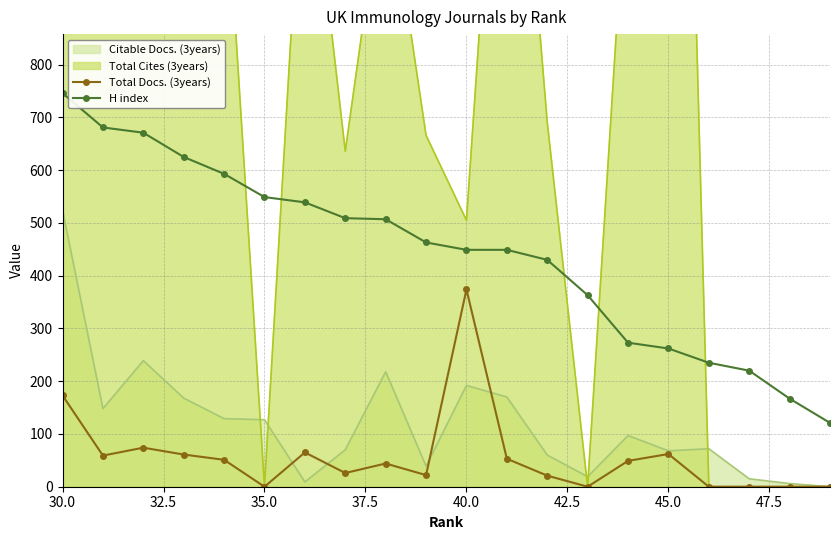

True or false: H index and Total Docs. (3years) intersect in this chart.

False